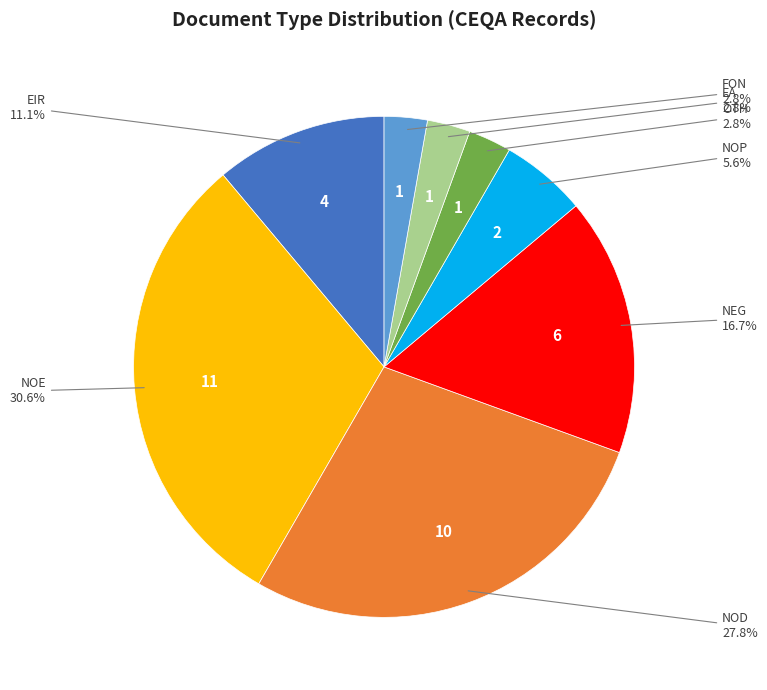

Does any single category account for the majority?

No